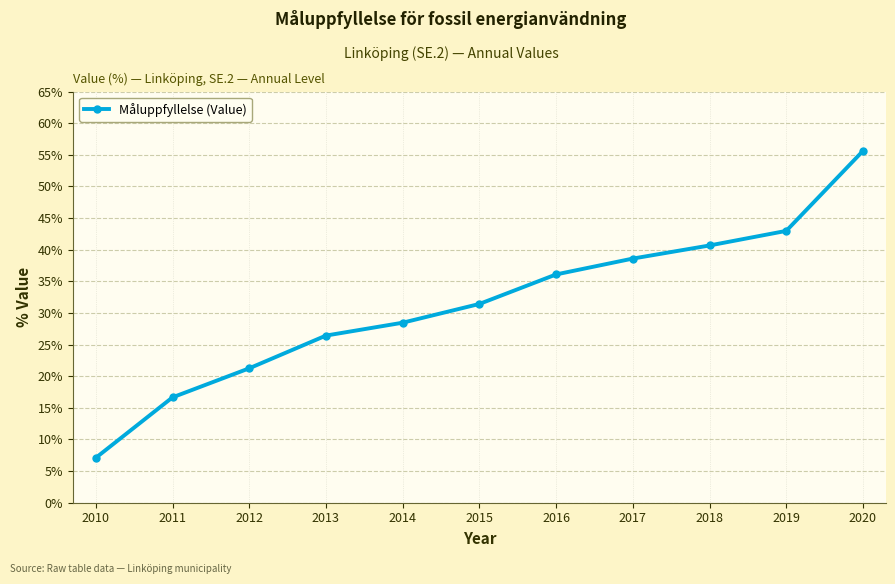

The value at 2018 is 60.4. True or false?

False